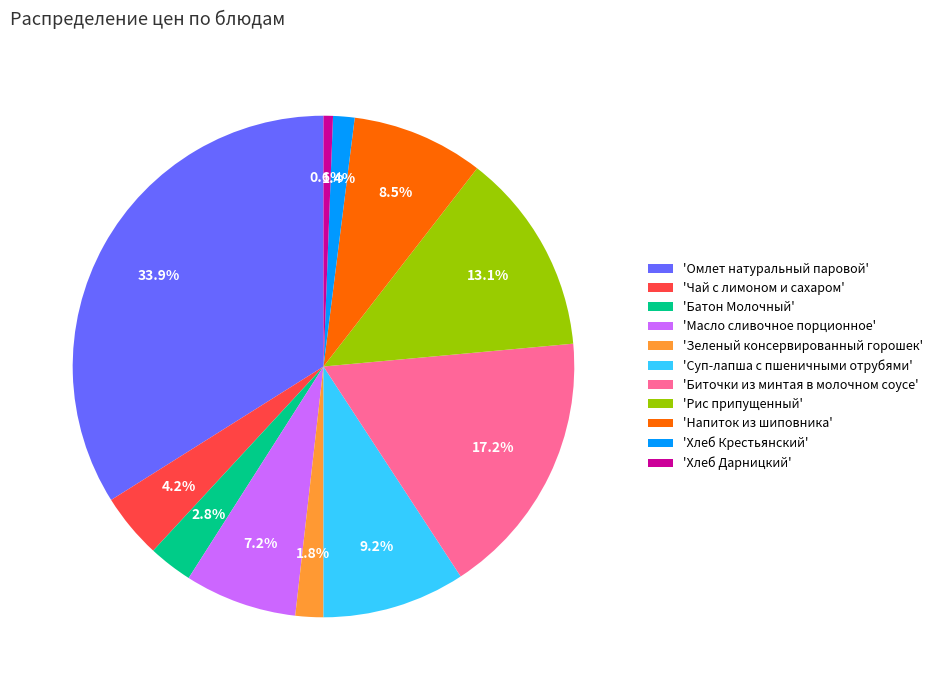

What percentage do 'Напиток из шиповника' and 'Суп-лапша с пшеничными отрубями' together represent?

17.7%